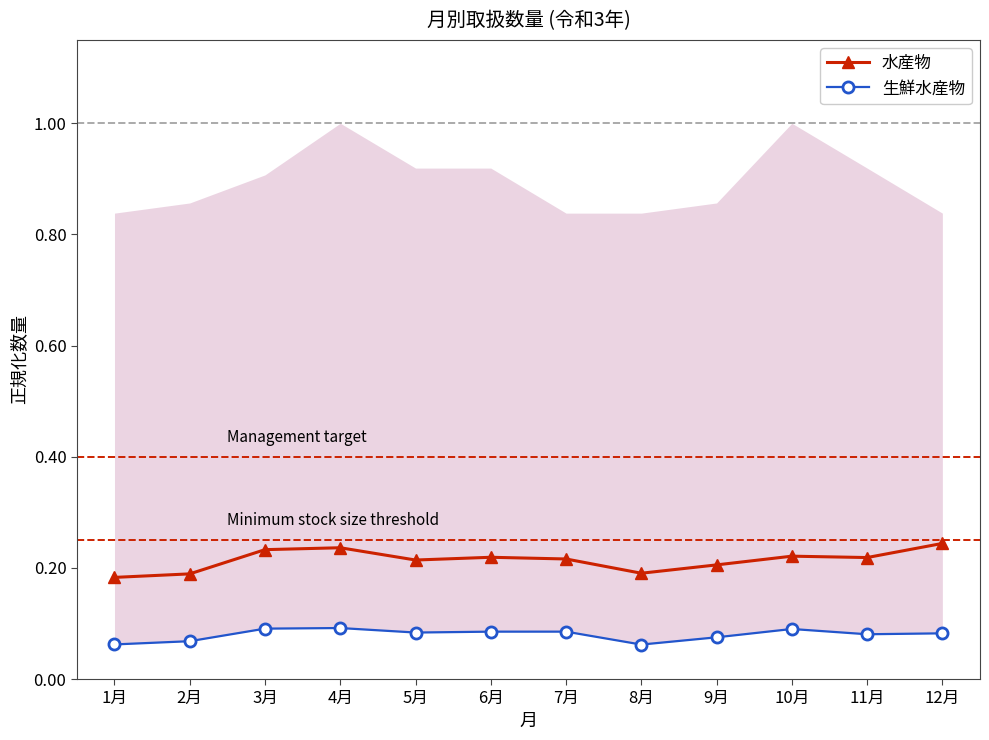

What is the sum of all 生鮮水産物 values?

1.0